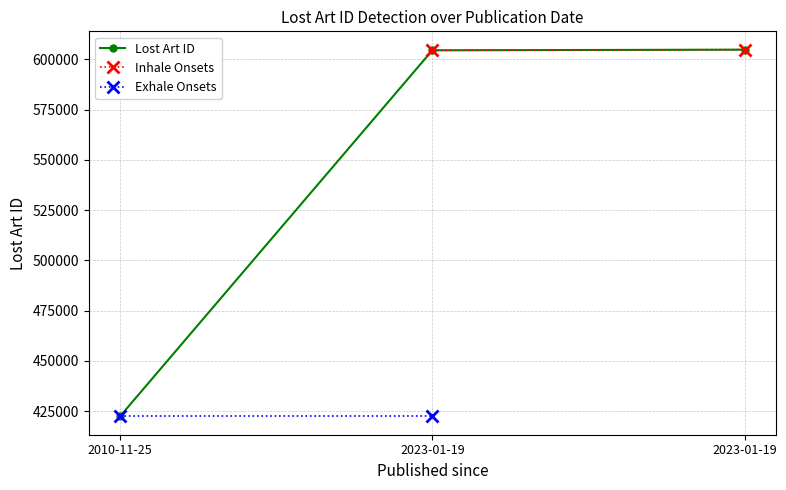

Is it true that the value at 2023-01-19 is 604837?

True